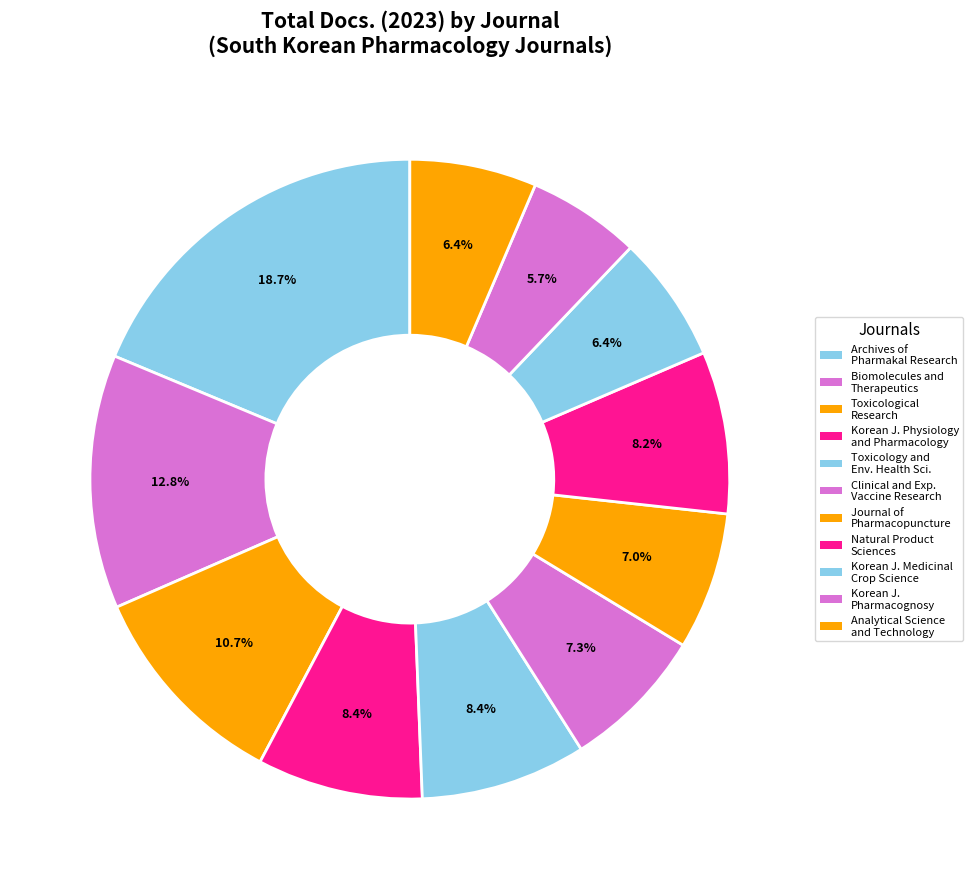

Count the number of slices in the pie.

11